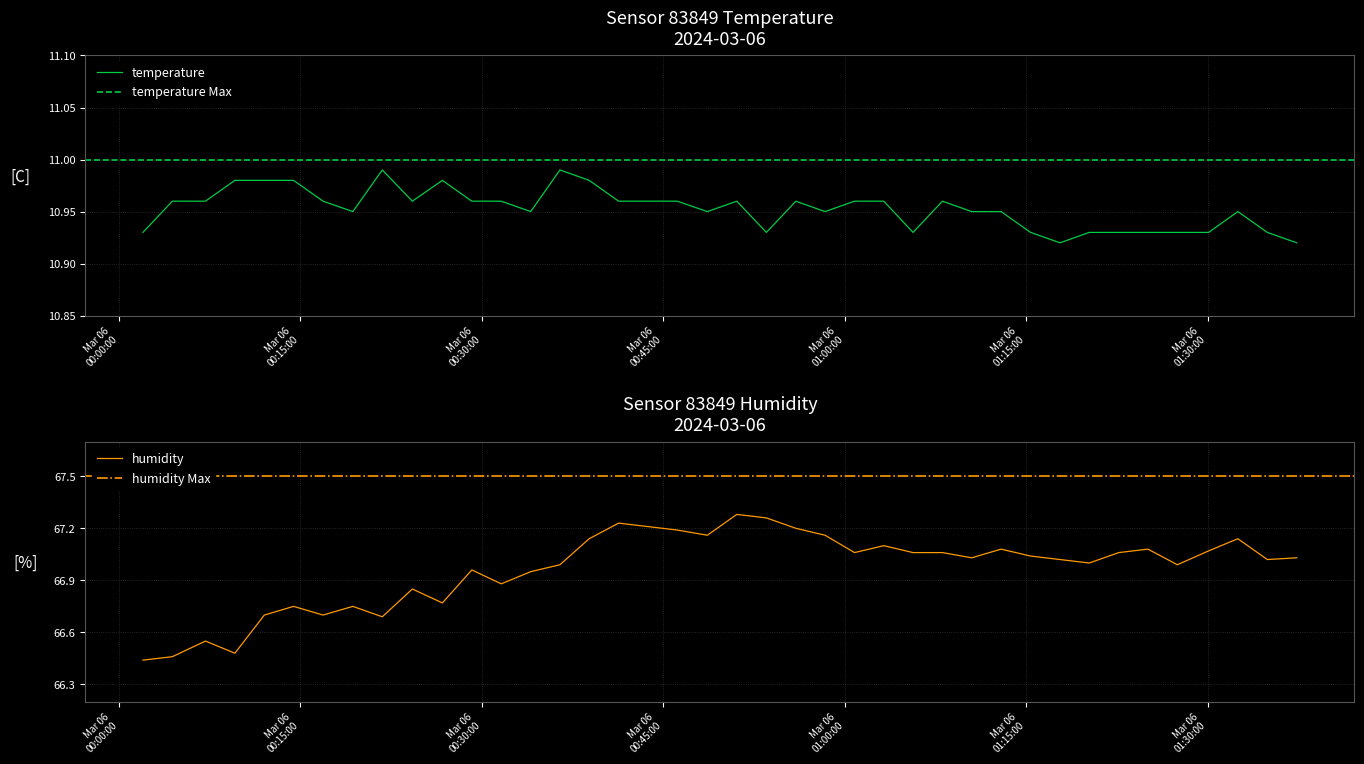

Which series changed the most between 2024-03-06T00:09:36 and 2024-03-06T01:15:22?

humidity